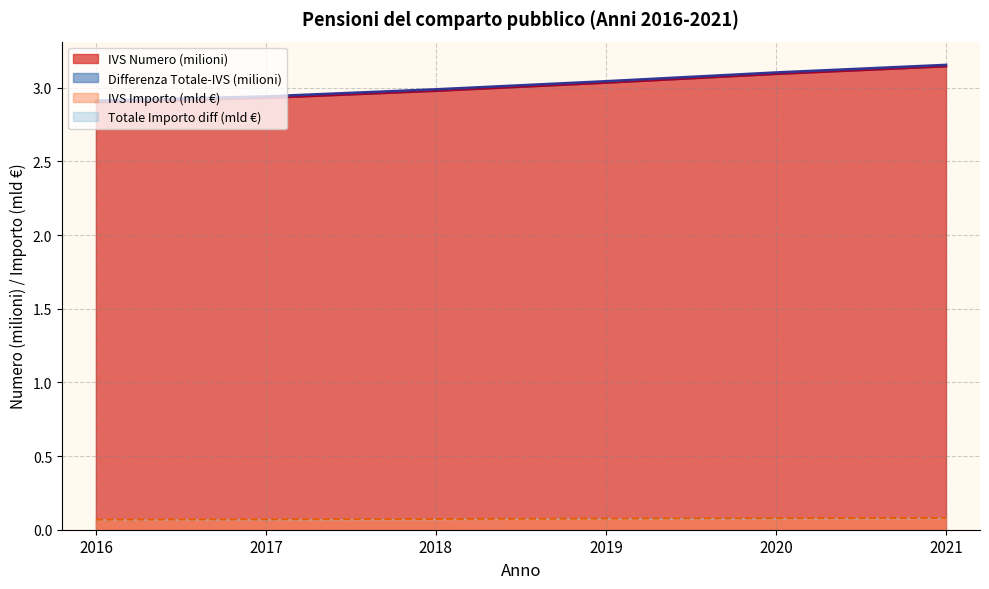

The value of IVS Numero (milioni) at 2018 is 4.0. True or false?

False